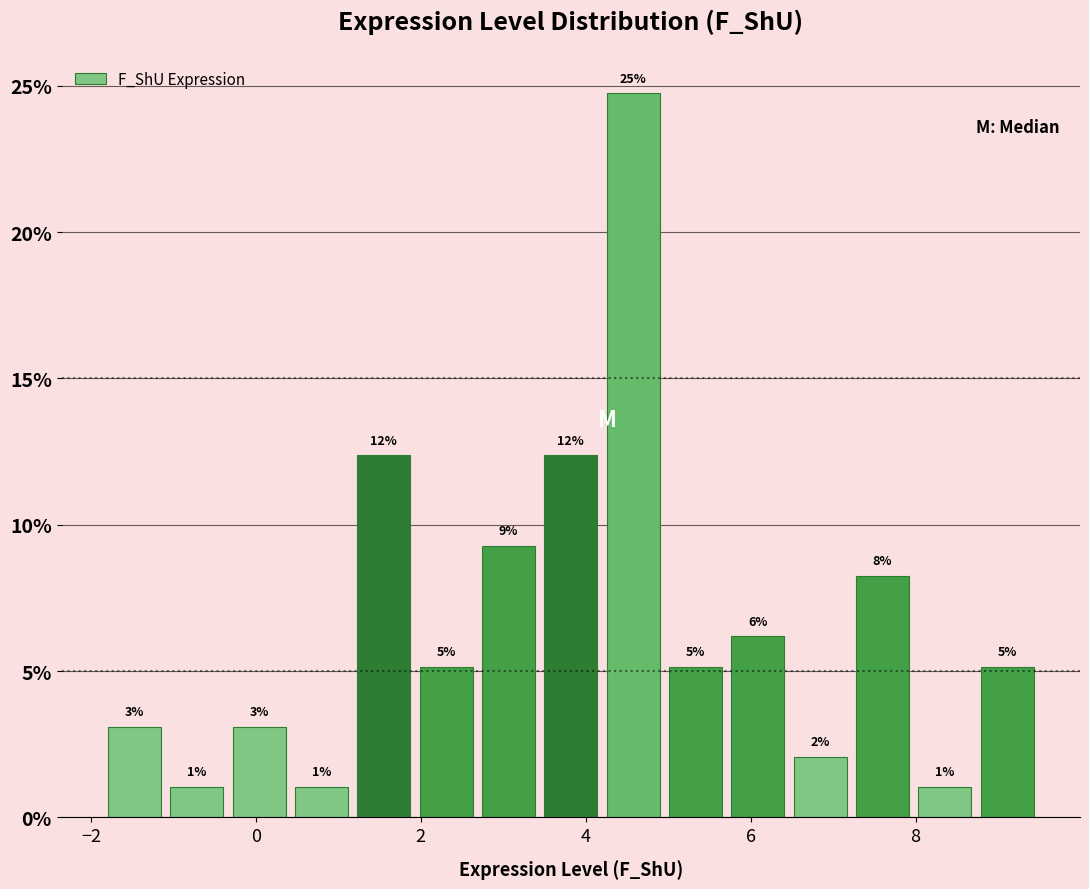

Read against the x-axis, roughly where is the centre of the tallest bar?

4.6